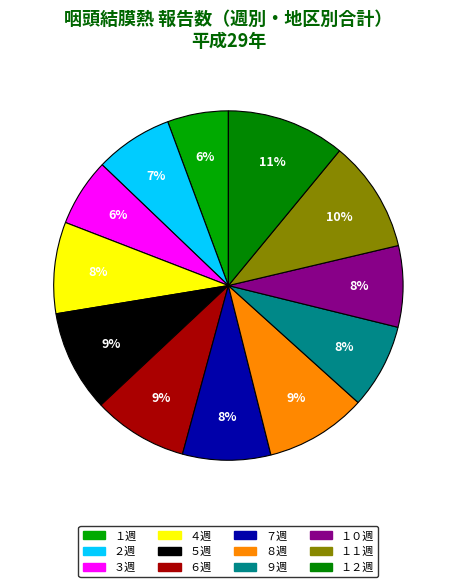

Do ２週 and １１週 together represent more than half of the pie?

No